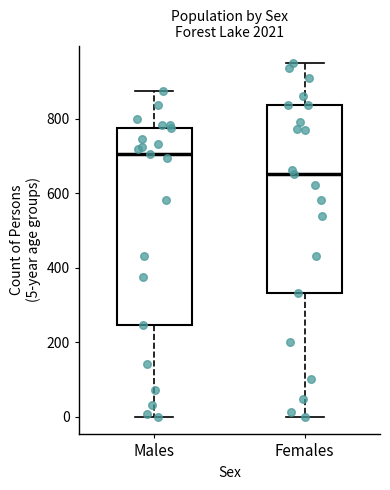

Where does the lower whisker of the box for Females end on the y-axis? The values are not printed on the chart, so give them approximately, as read against the axis.

0